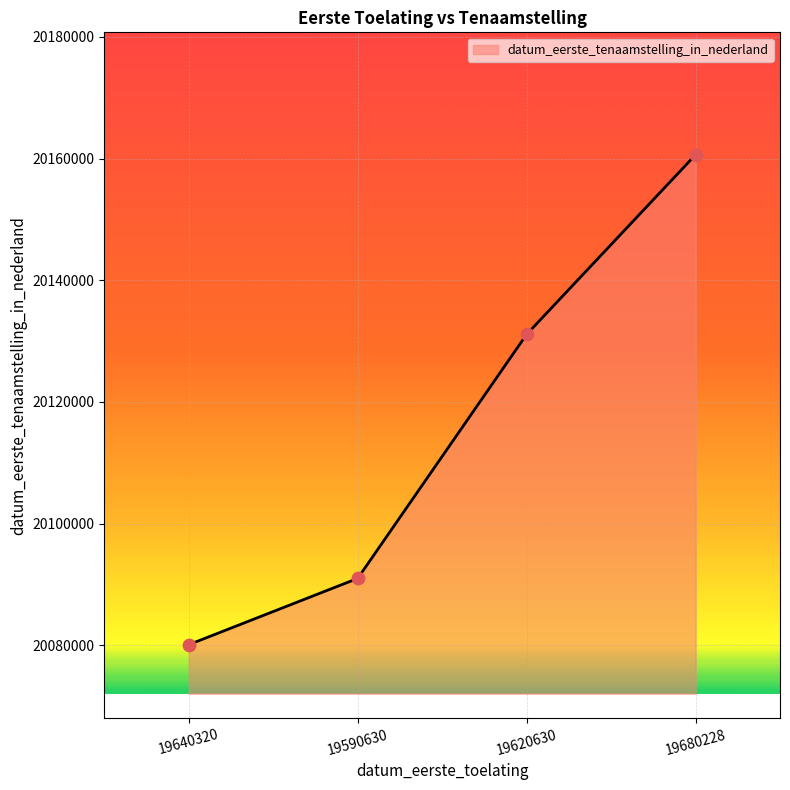

Which has a higher value, 19620630 or 19680228?

19680228